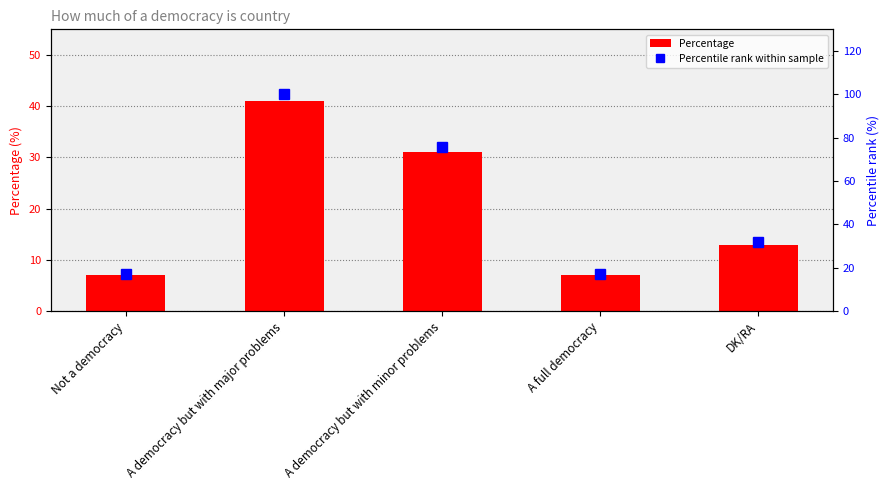

What is the smallest value displayed?

7.0